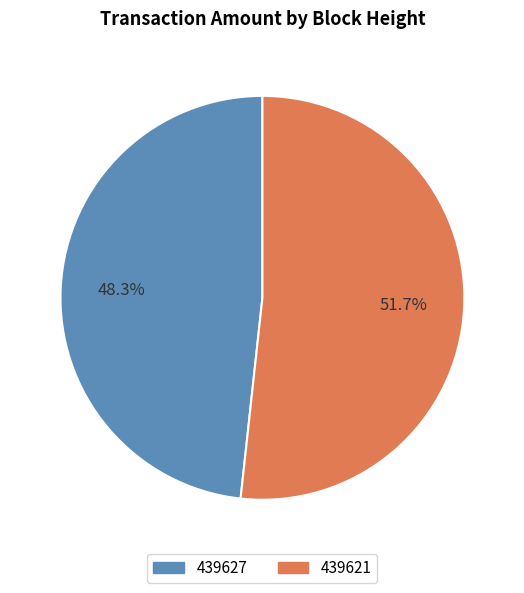

To the nearest percent, what portion does 439621 represent?

52%